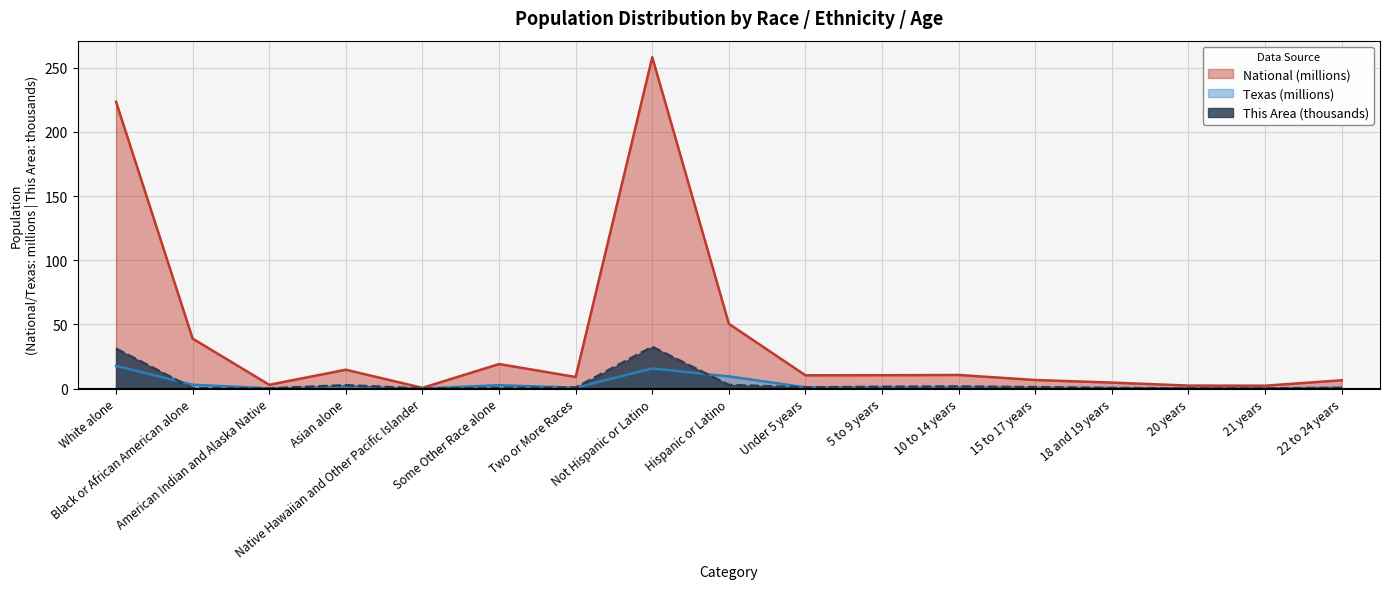

True or false: National and Texas cross at least once.

False